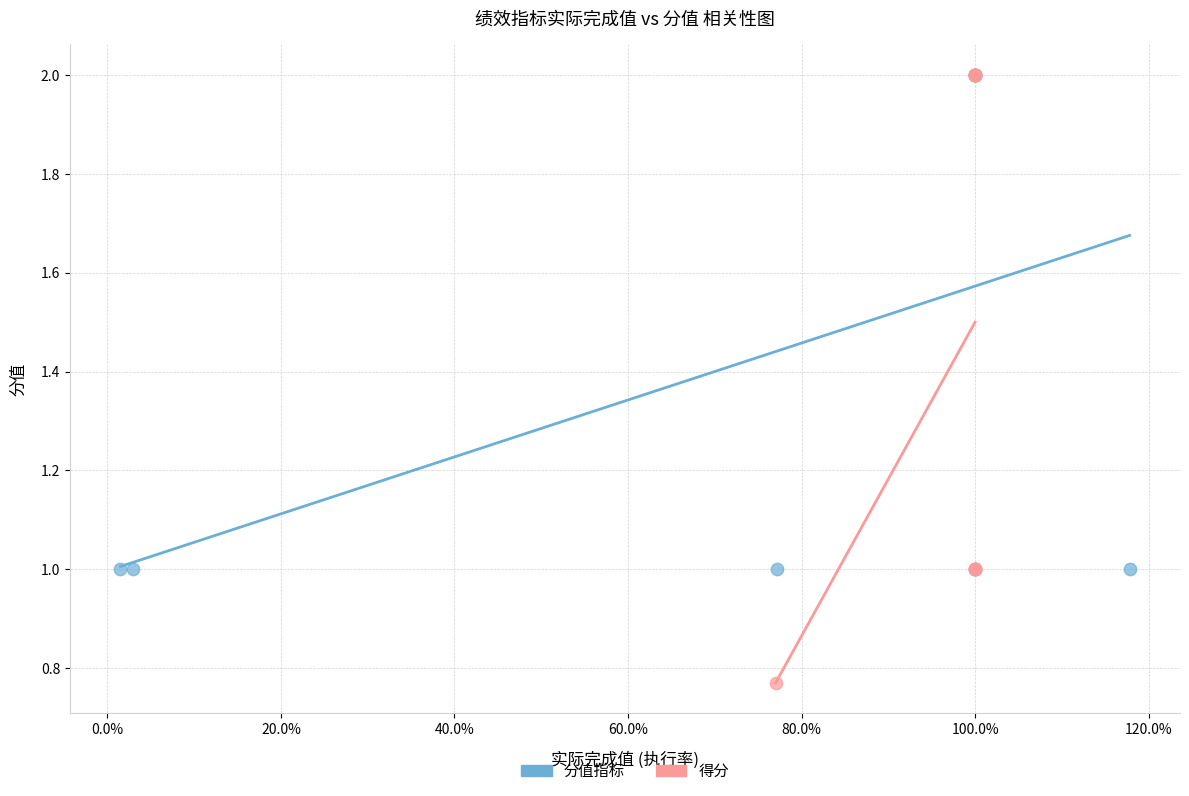

Which series has the largest Y range (max minus min)?

得分